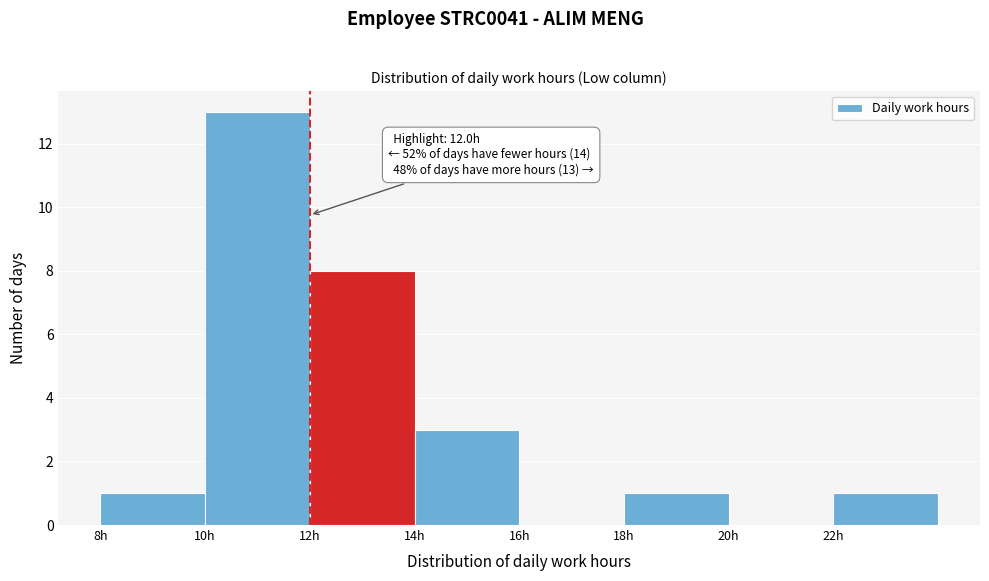

Which range on the x-axis has the tallest bar?

10 to 12